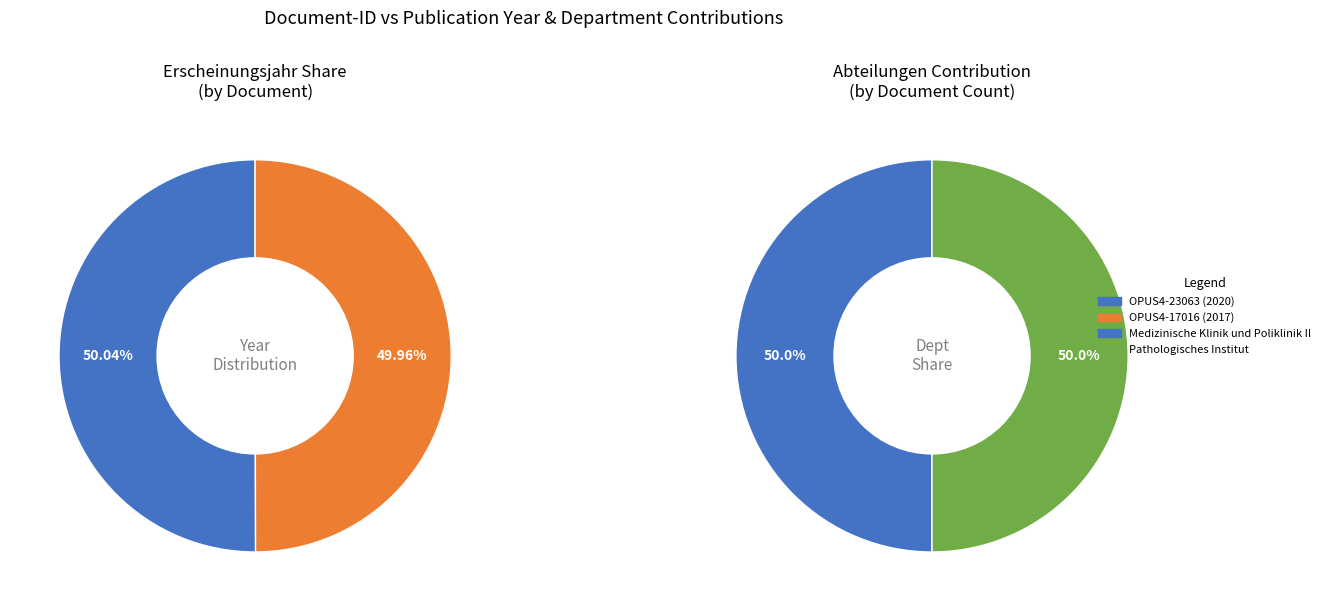

Rank the categories by value from highest to lowest.

OPUS4-23063 (2020), OPUS4-17016 (2017)